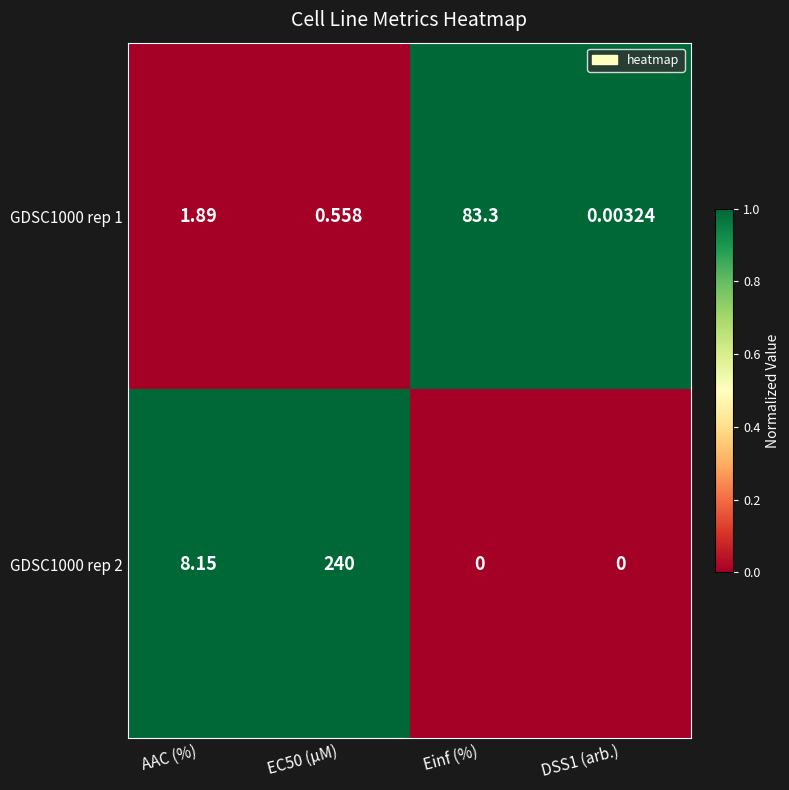

Which series has the widest spread of values?

GDSC1000 rep 2